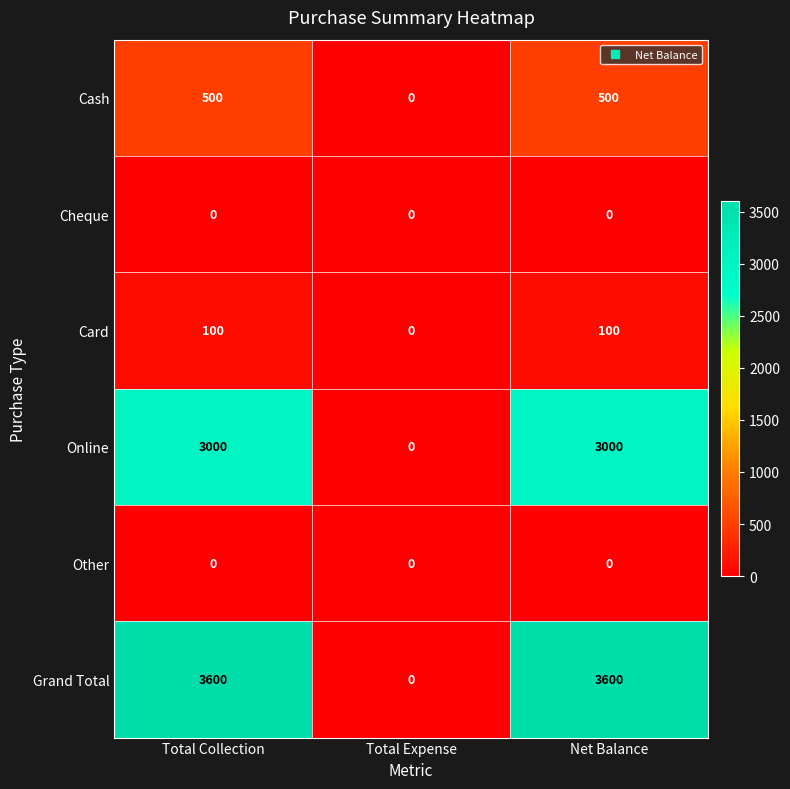

Which series has the largest total across all categories?

Grand Total